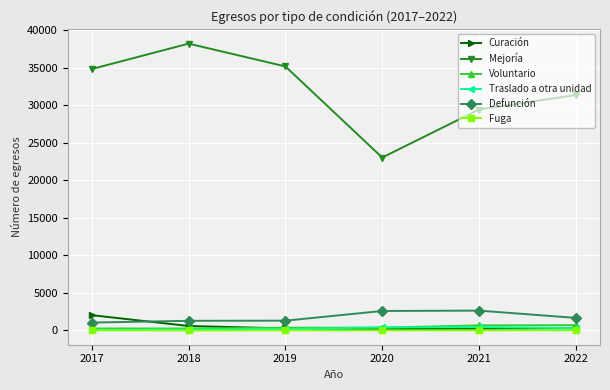

Which series changed the most between 2019 and 2021?

Mejoría